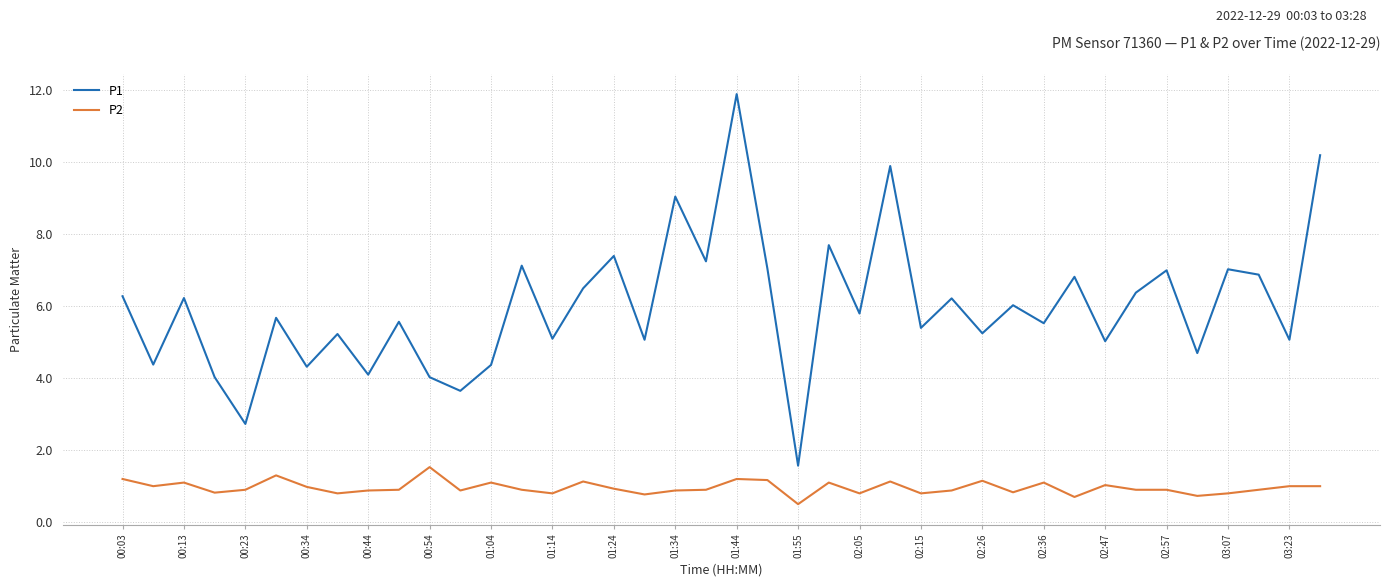

What is the highest value of the P2 series?

1.5